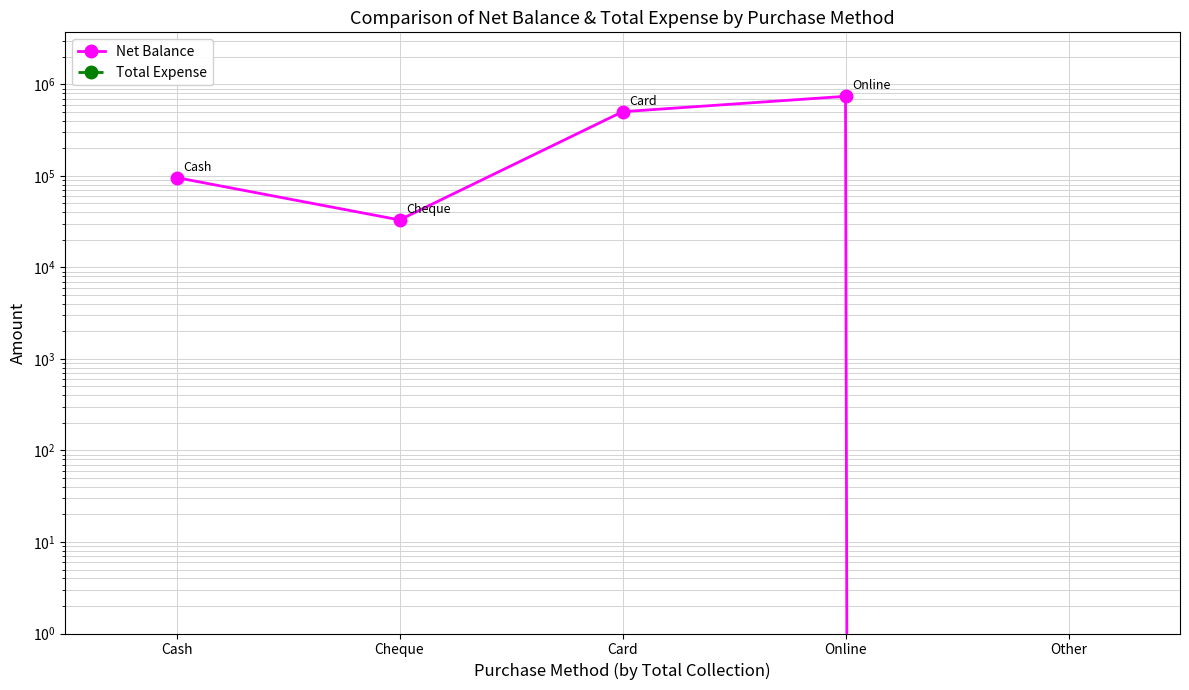

In Net Balance, how many points are lower than both neighbors (excluding endpoints)?

1